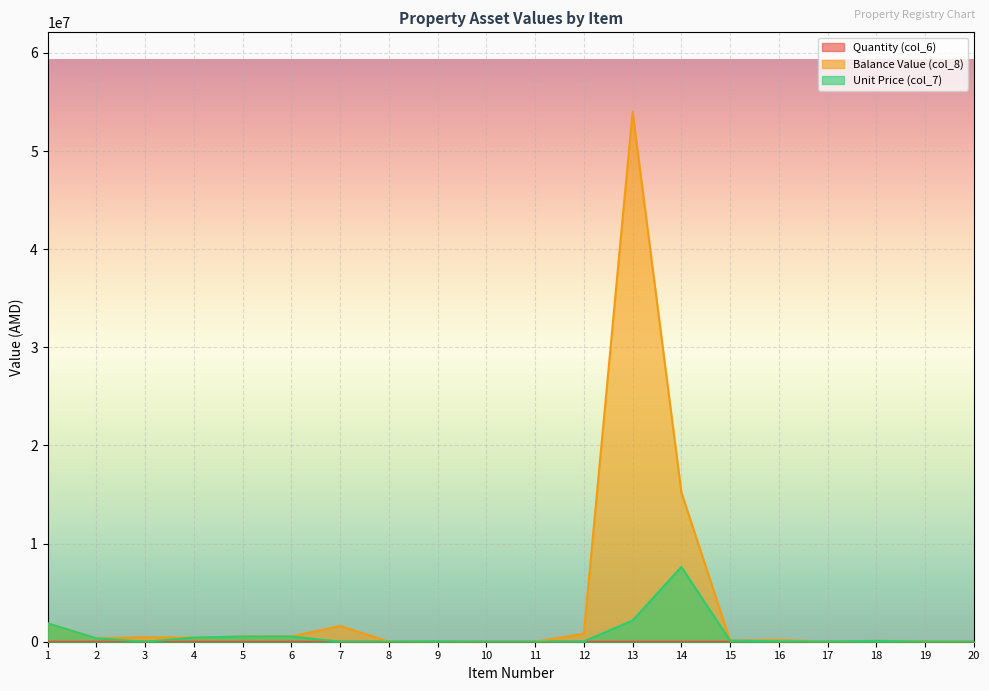

How many lines are shown in the chart?

3